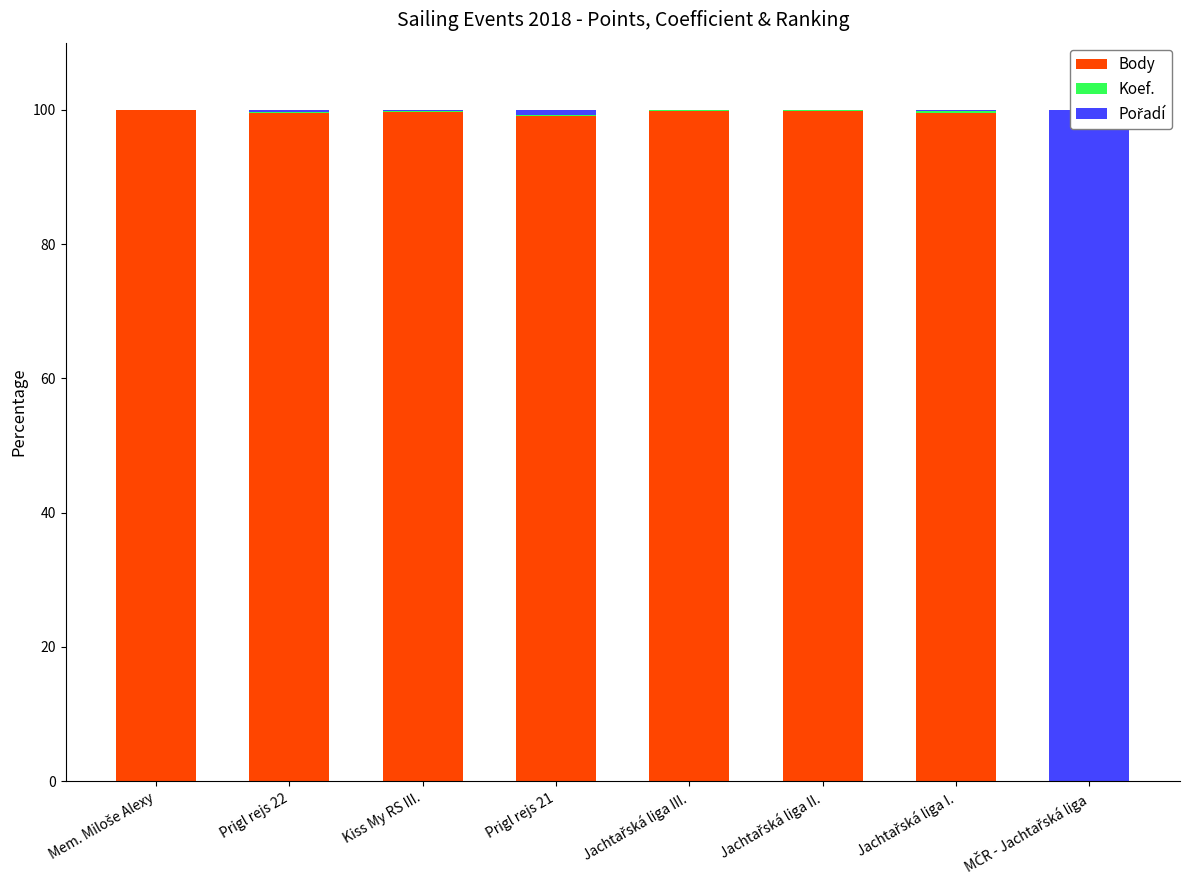

What is the average value of the Body series?

87.2